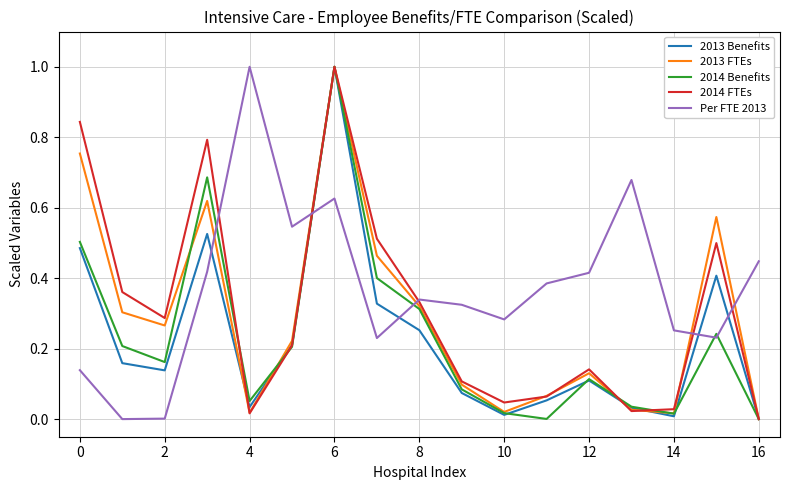

True or false: Per FTE 2013 and 2013 Benefits cross at least once.

True